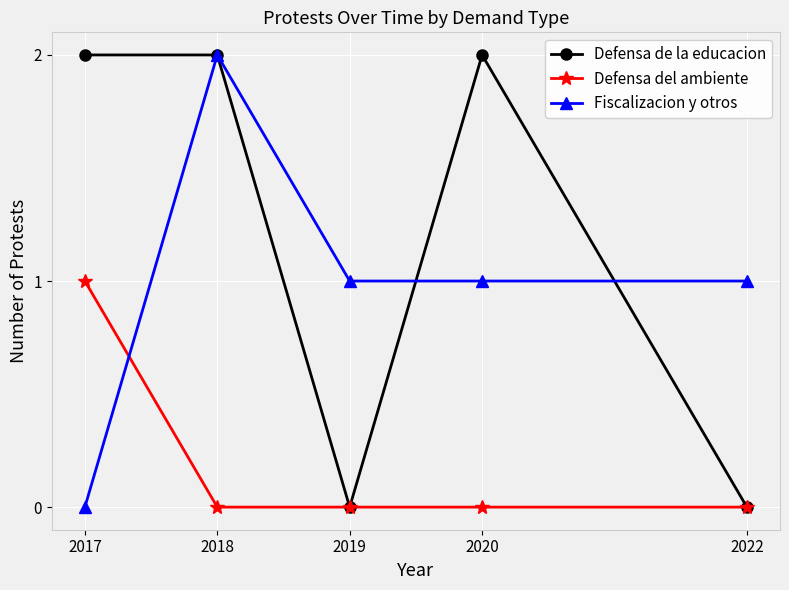

At 2017, list the series in order from largest to smallest.

Defensa de la educacion, Defensa del ambiente, Fiscalizacion y otros